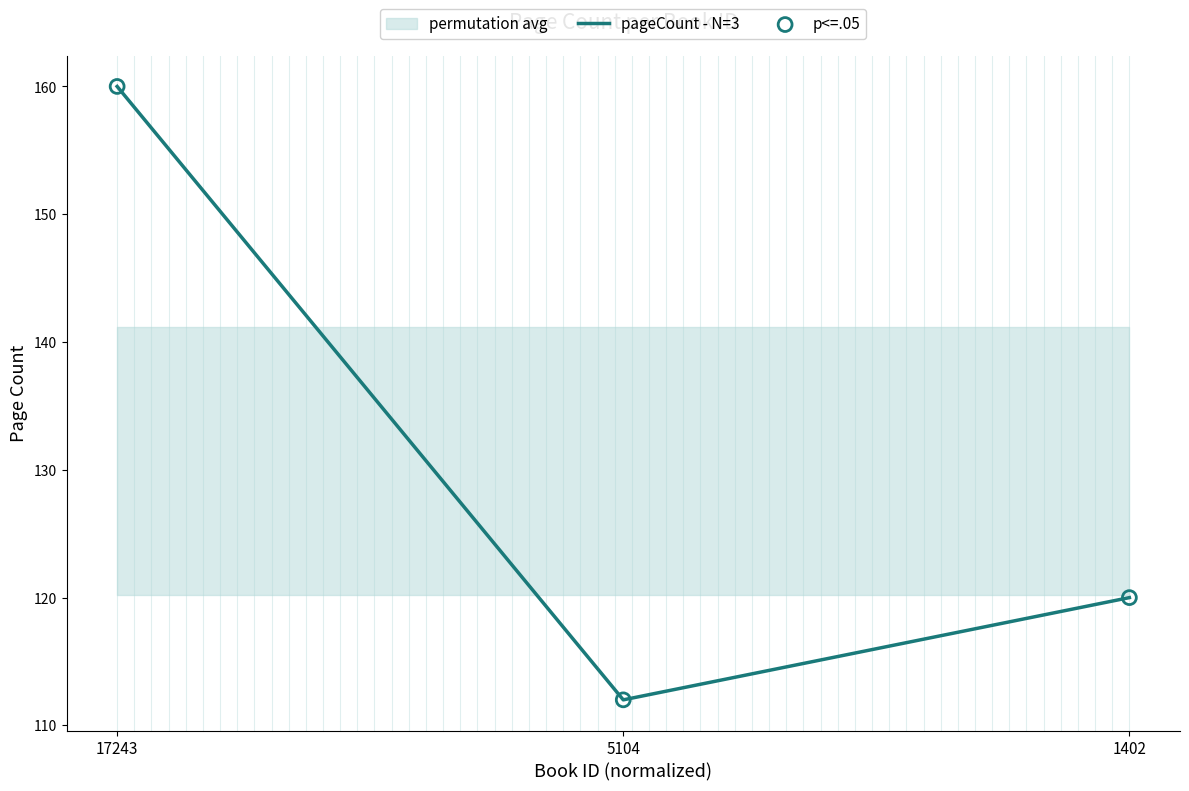

Which series has the largest total across all categories?

pageCount - N=3